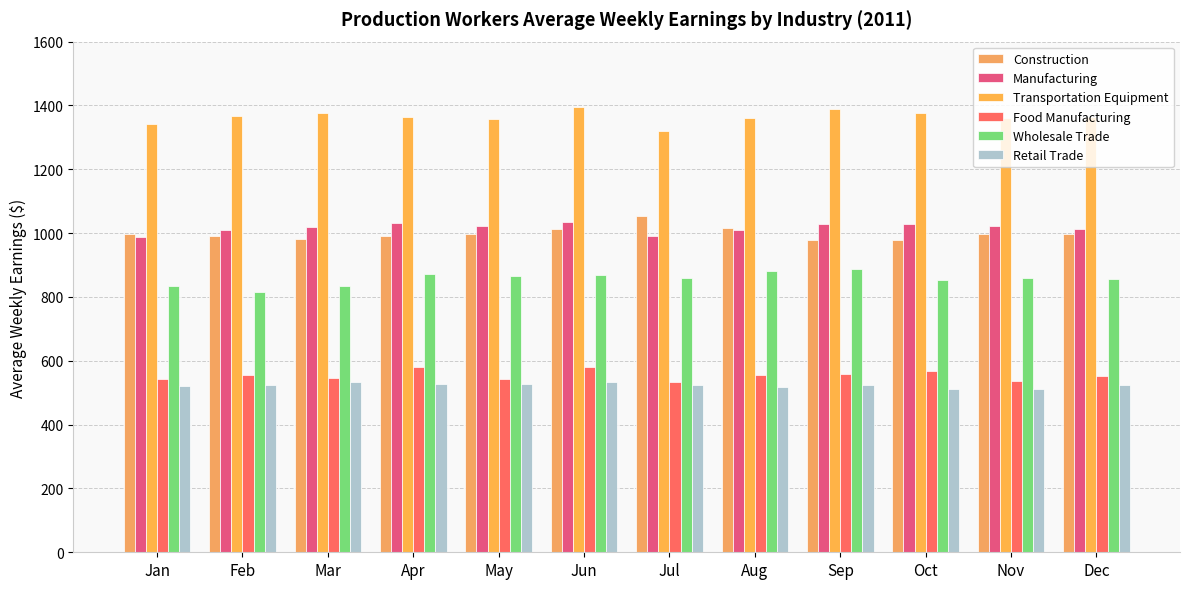

What is the value of the Wholesale Trade bar at the 1st from the left?

833.9